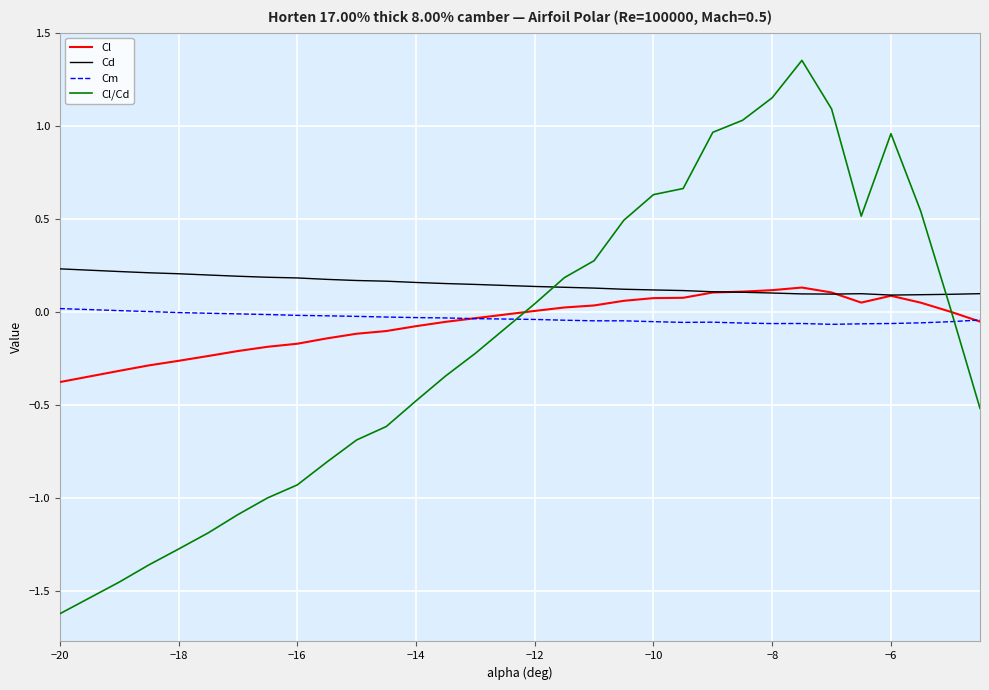

Which series has the largest range (max minus min)?

Cl/Cd